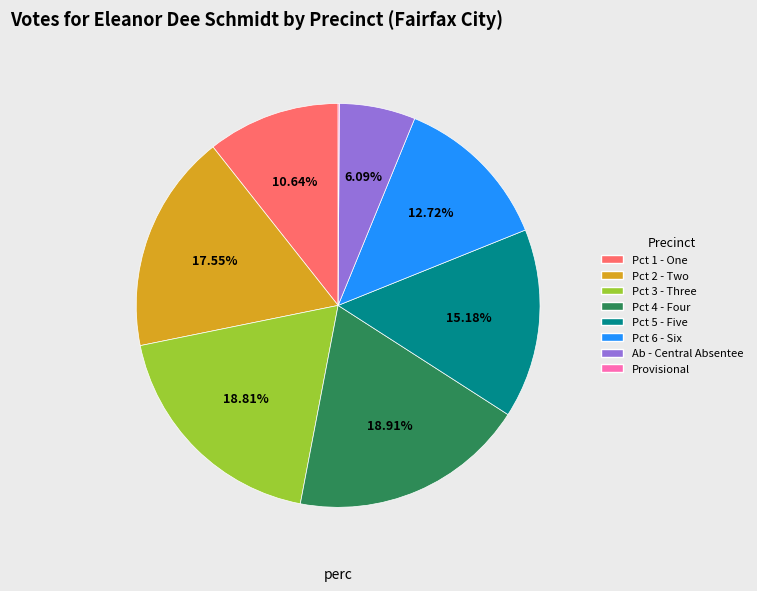

Is the sum of Pct 5 - Five and Pct 2 - Two greater than half?

No